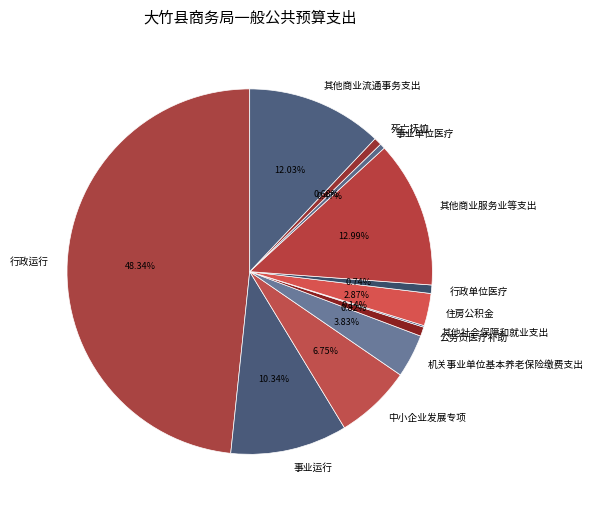

Does 其他商业服务业等支出 account for over 50% of the chart?

No